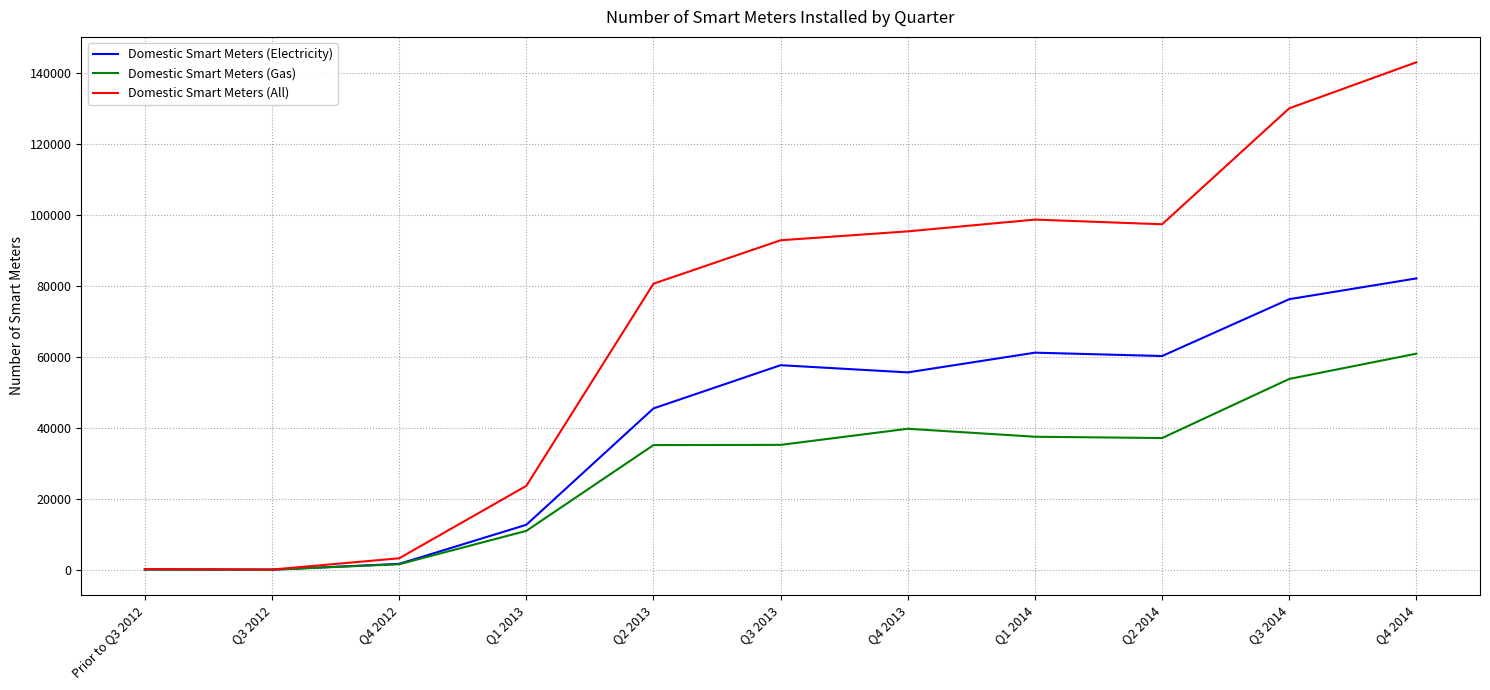

At which category is the sum across all series the highest?

Q4 2014